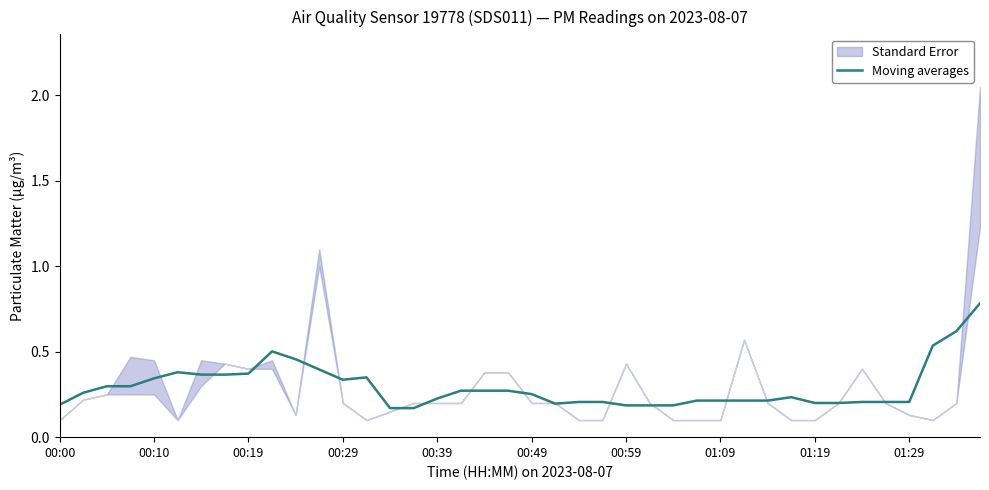

Is it true that Moving averages equals 0.3 at 01:29?

False